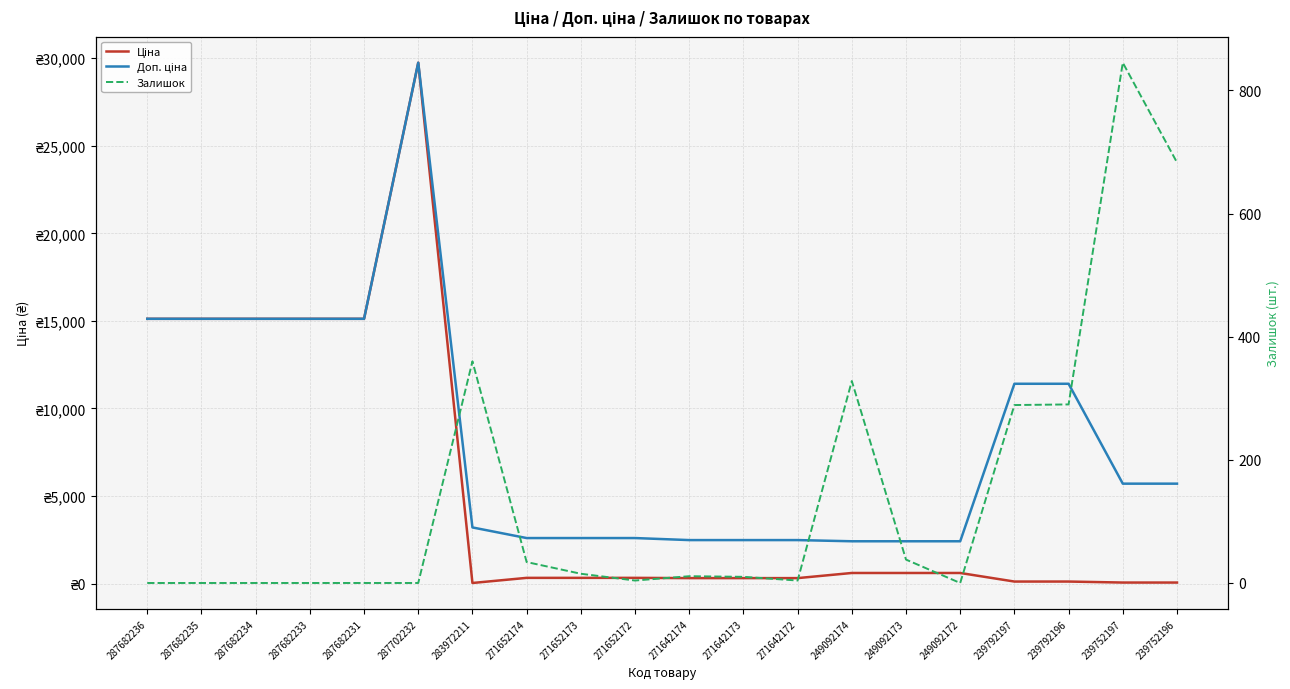

True or false: Доп. ціна and Ціна intersect in this chart.

False